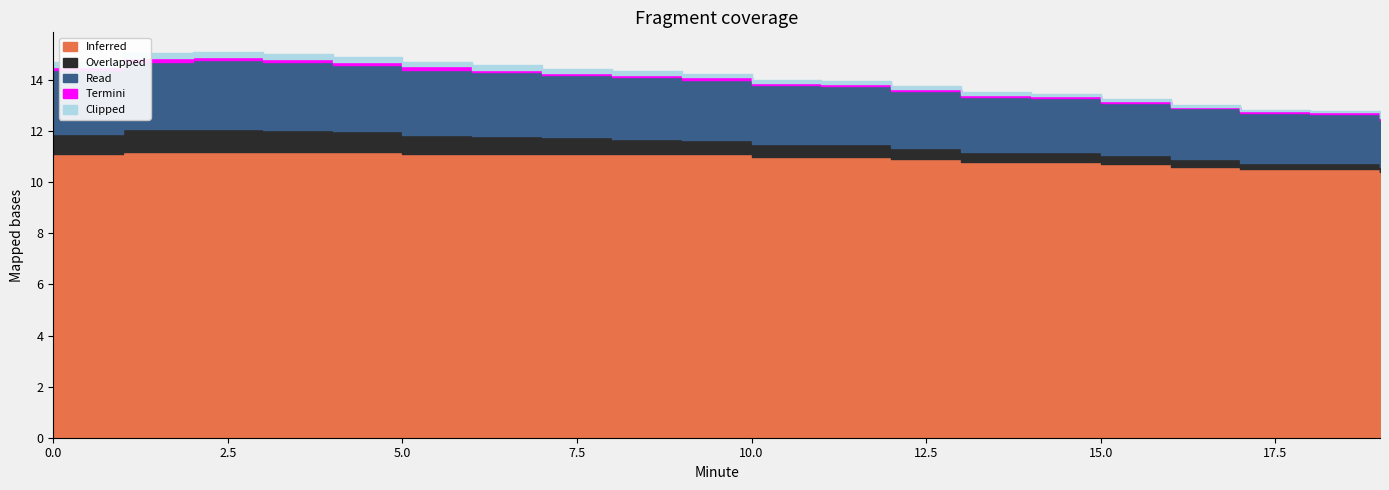

In Termini, how many points are higher than both neighbors (excluding endpoints)?

7